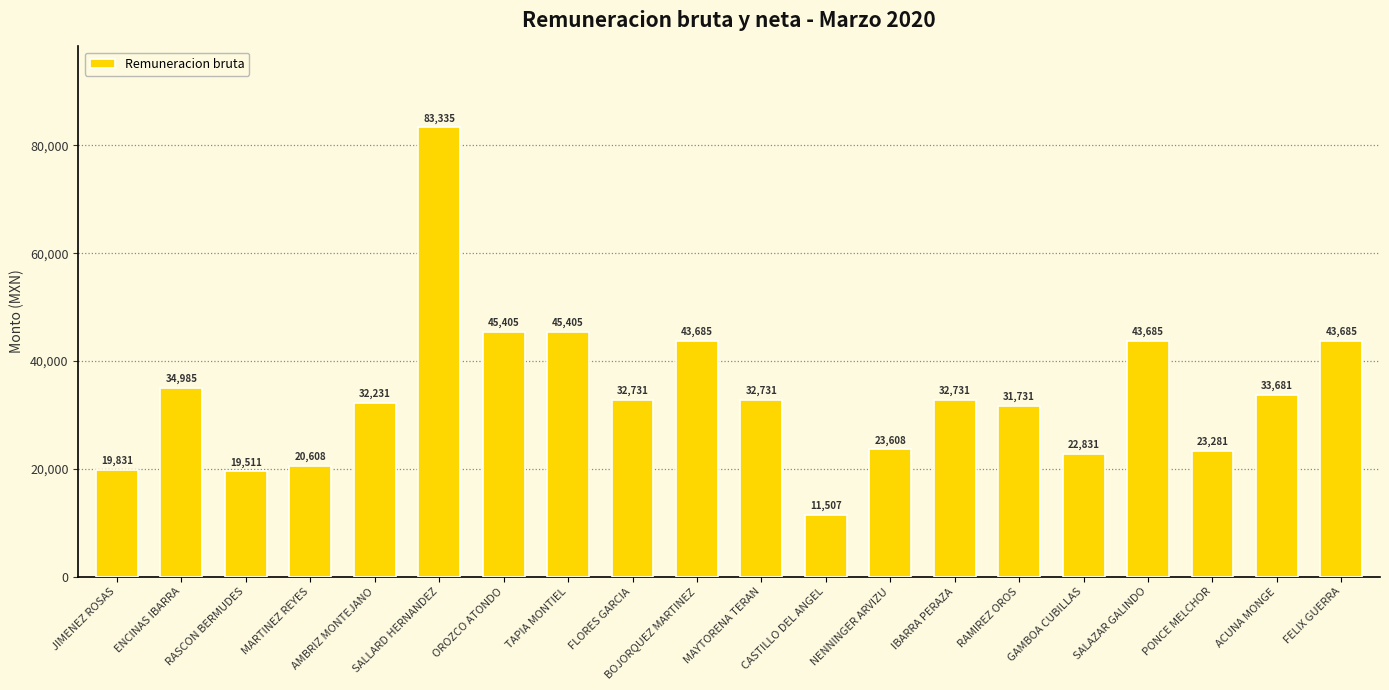

At which category does the chart reach its minimum across all series?

CASTILLO DEL ANGEL